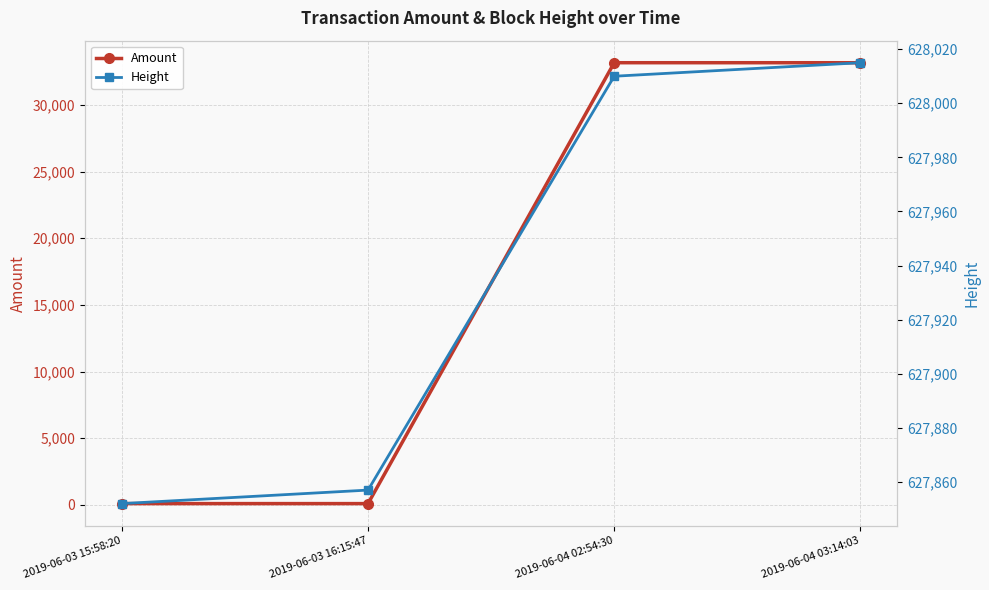

Reading left to right, list all the values displayed in this chart.

Amount: 2019-06-03 15:58:20=99.0	2019-06-03 16:15:47=98.0	2019-06-04 02:54:30=33170.0	2019-06-04 03:14:03=33169.0
Height: 2019-06-03 15:58:20=627852.0	2019-06-03 16:15:47=627857.0	2019-06-04 02:54:30=628010.0	2019-06-04 03:14:03=628015.0